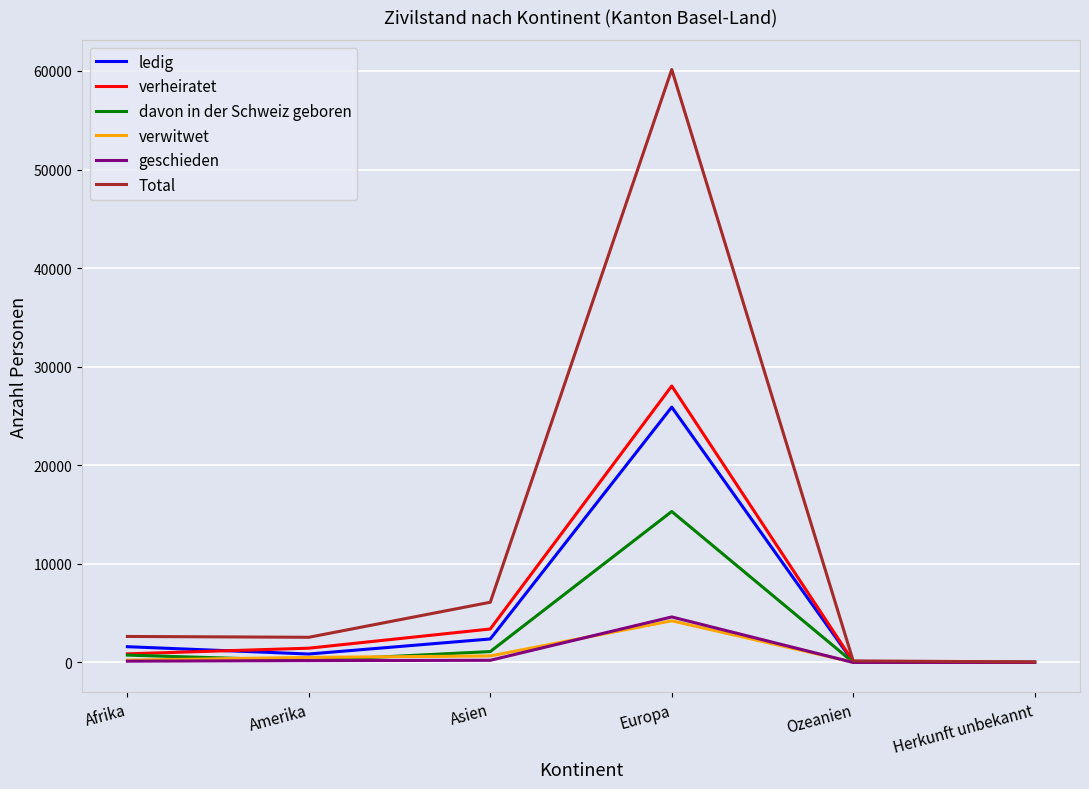

At which category does ledig reach its first local valley?

Amerika